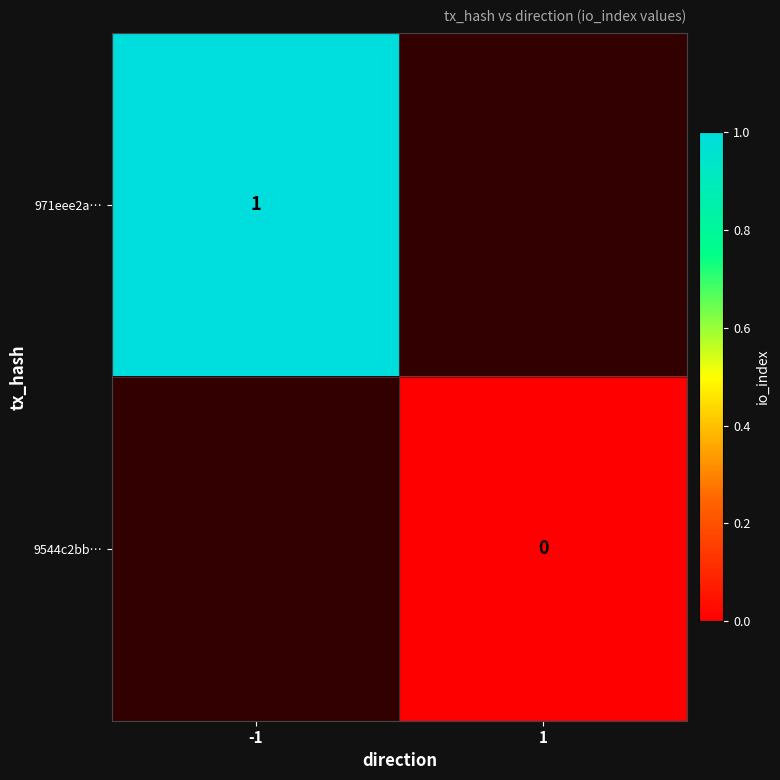

At how many categories does at least one series exceed 0?

1